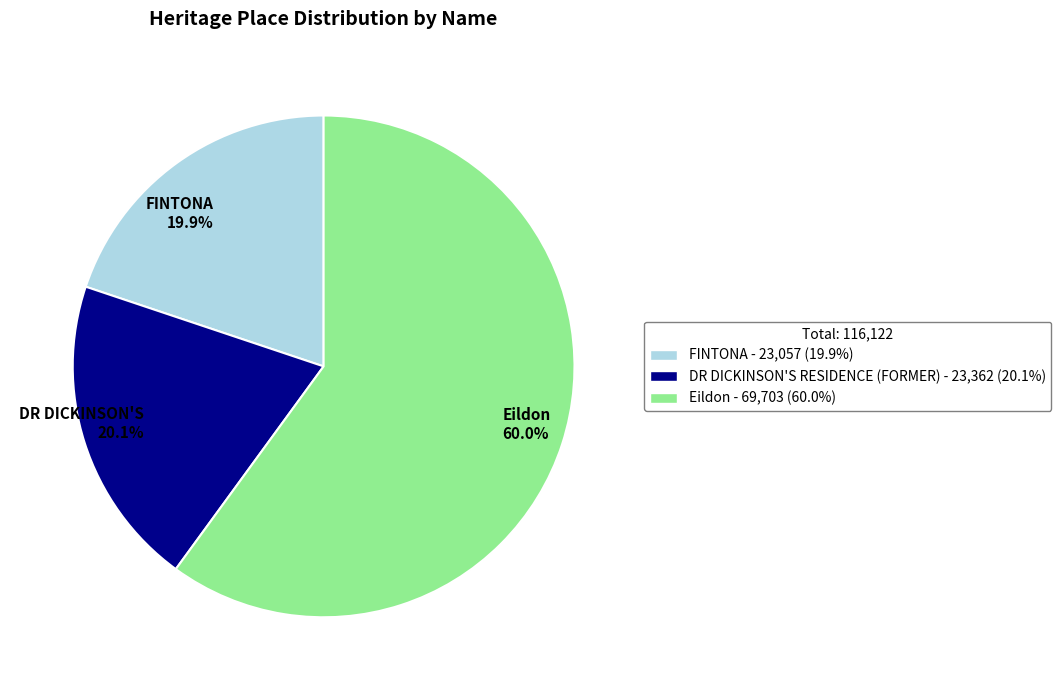

Approximately how many times larger is the value at DR DICKINSON'S 20.1% compared to Eildon 60.0%?

0.3